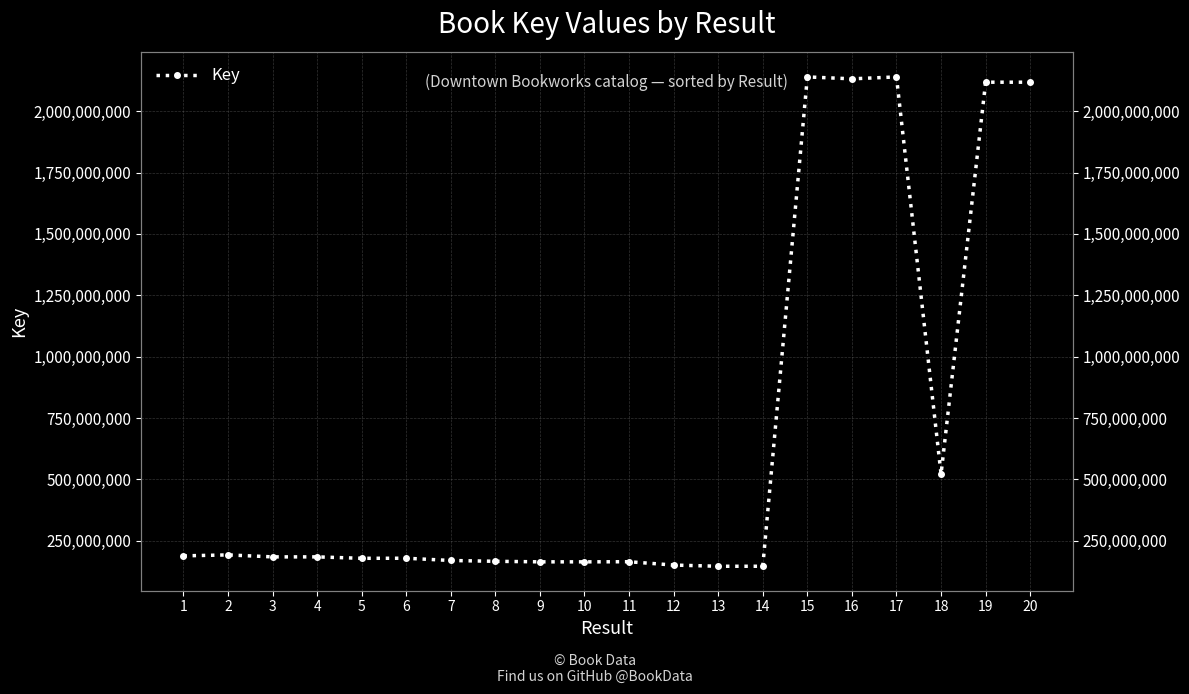

Between 5 and 7, which is larger?

5